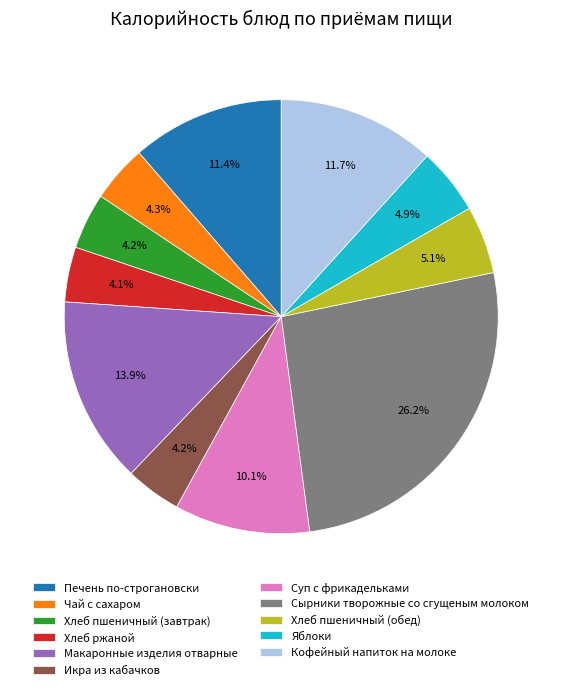

Which slice is the largest?

Сырники творожные со сгущеным молоком